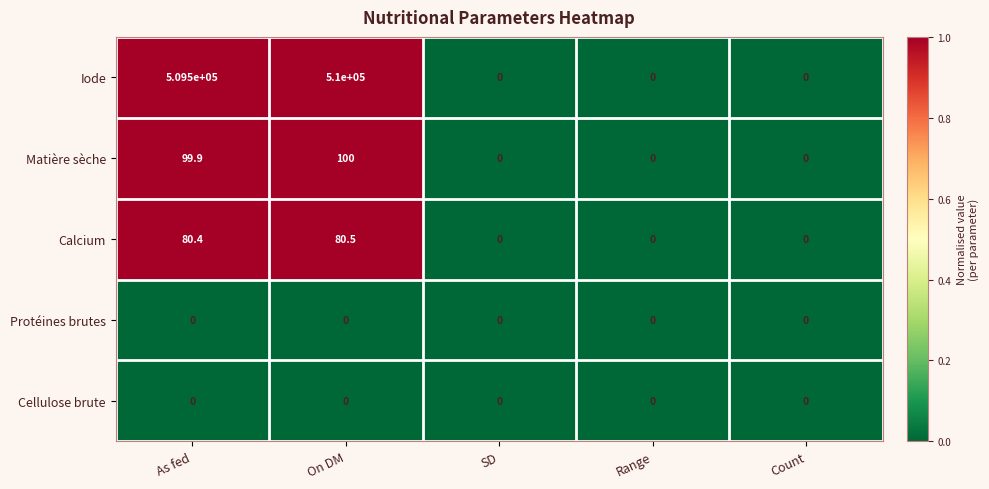

Which series has the largest total across all categories?

Iode